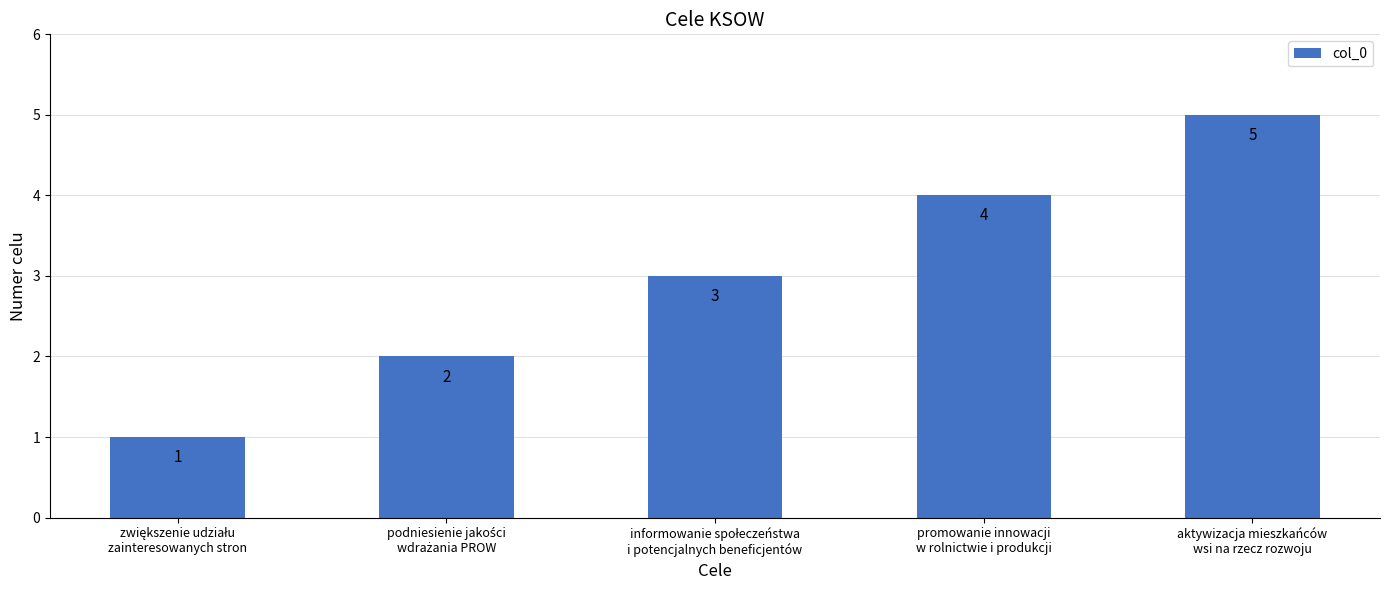

What is the difference between the maximum and minimum values?

4